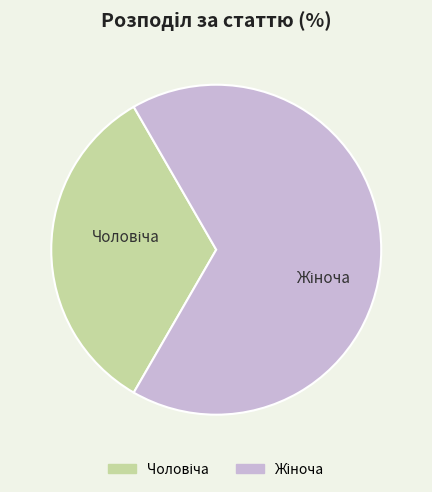

Is there any slice that represents more than half of the pie?

Yes